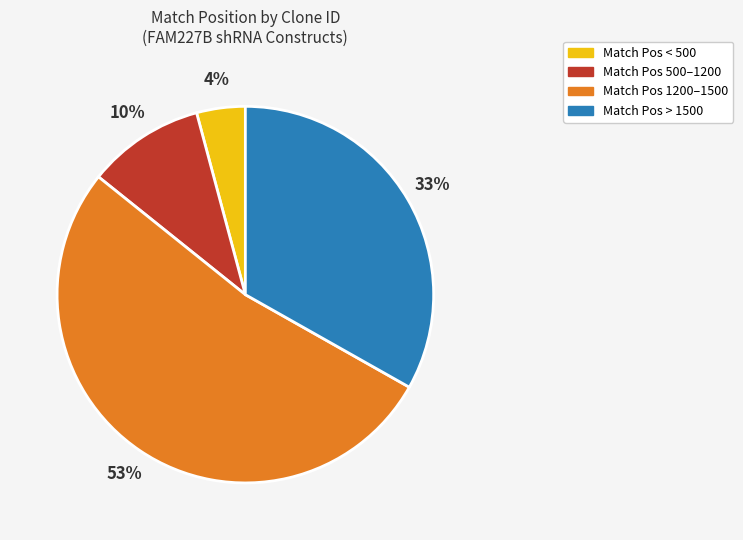

To the nearest percent, what is the average slice percentage?

25%